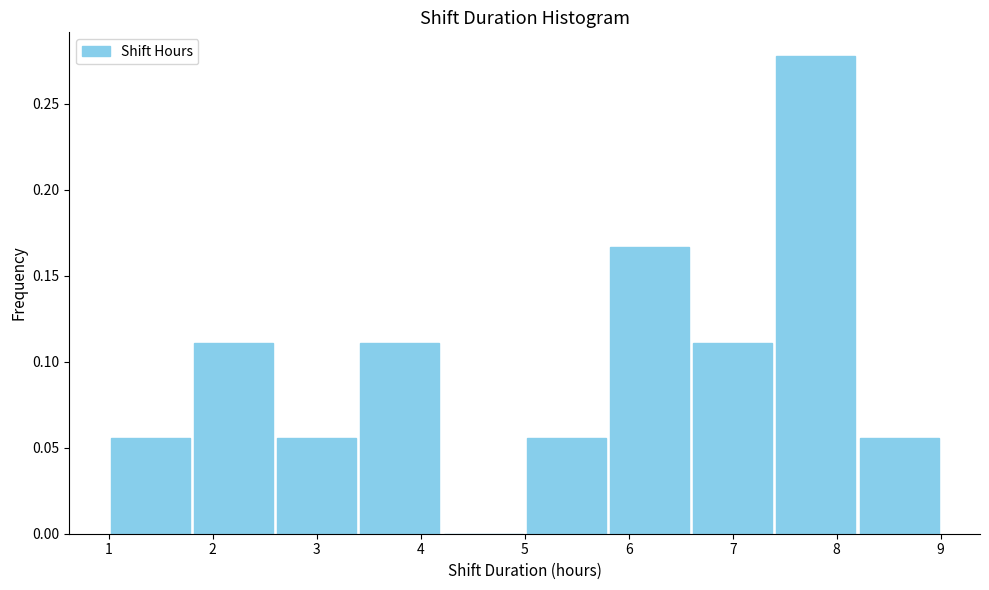

Reading left to right, list every bar in this chart as the range it spans on the x-axis followed by its height. The values are not printed on the chart, so give them approximately, as read against the axis.

1.0 to 1.8: 0.055
1.8 to 2.6: 0.110
2.6 to 3.4: 0.055
3.4 to 4.2: 0.110
4.2 to 5.0: 0
5.0 to 5.8: 0.055
5.8 to 6.6: 0.165
6.6 to 7.4: 0.110
7.4 to 8.2: 0.280
8.2 to 9.0: 0.055